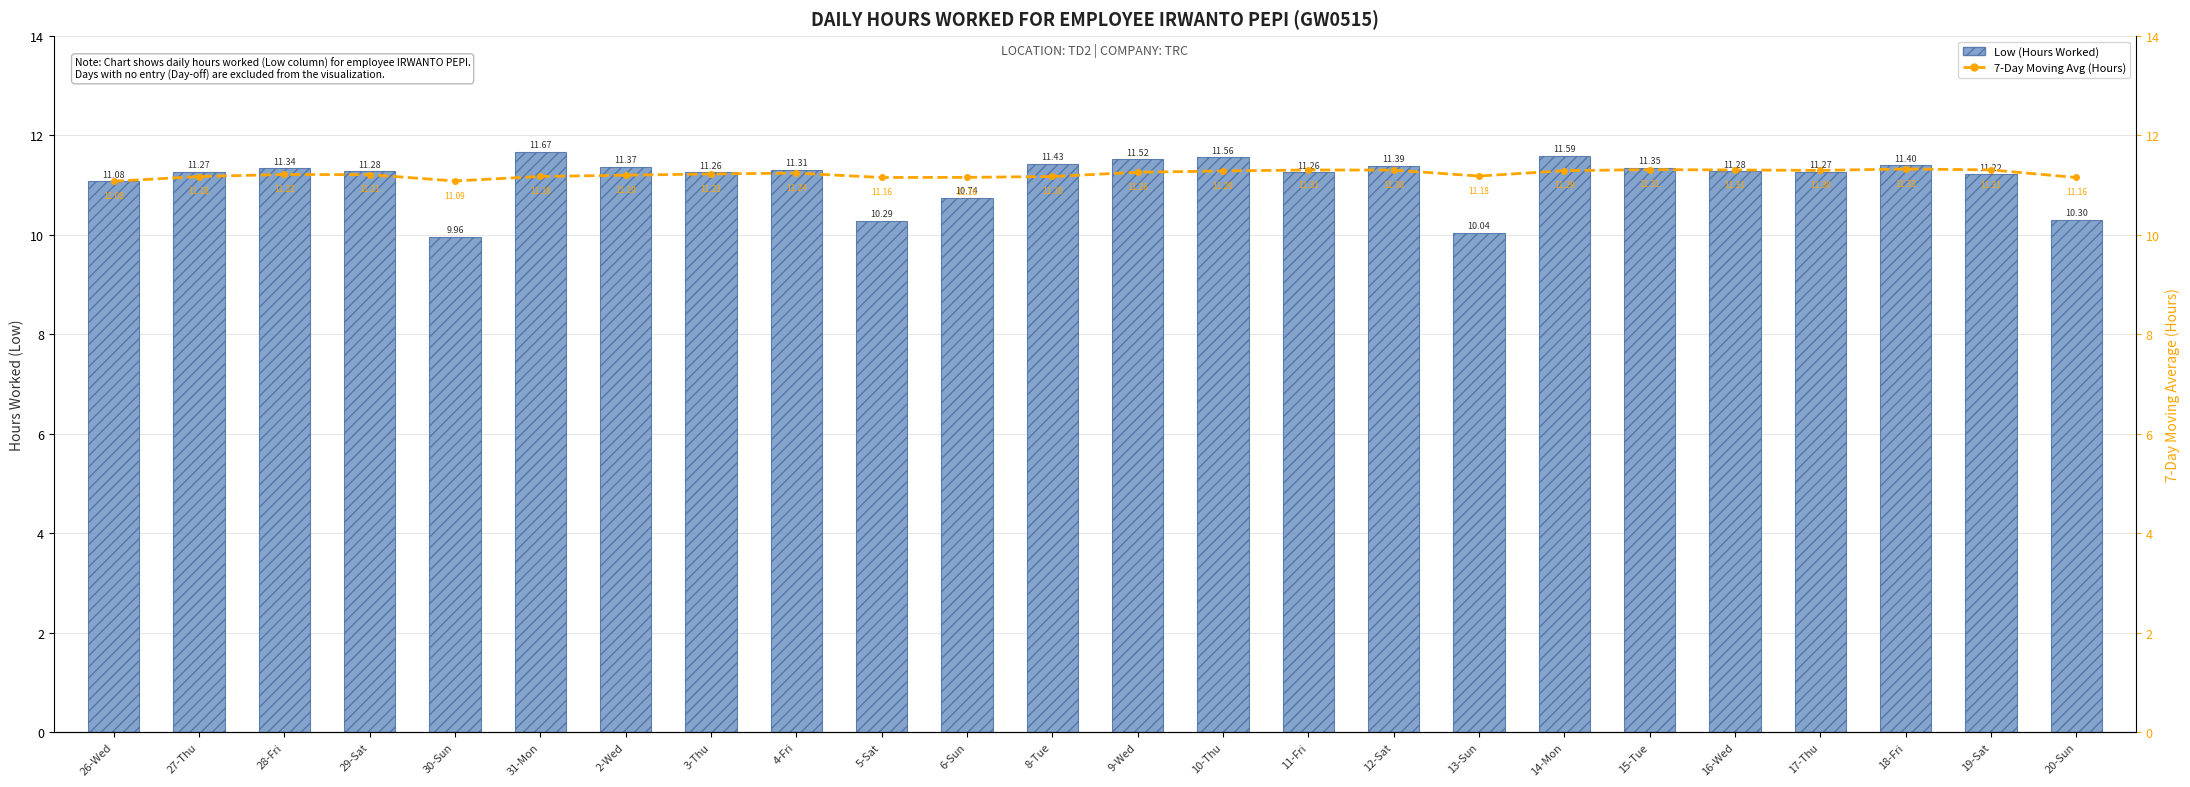

Which series changed the most between 26-Wed and 9-Wed?

Low (Hours Worked)